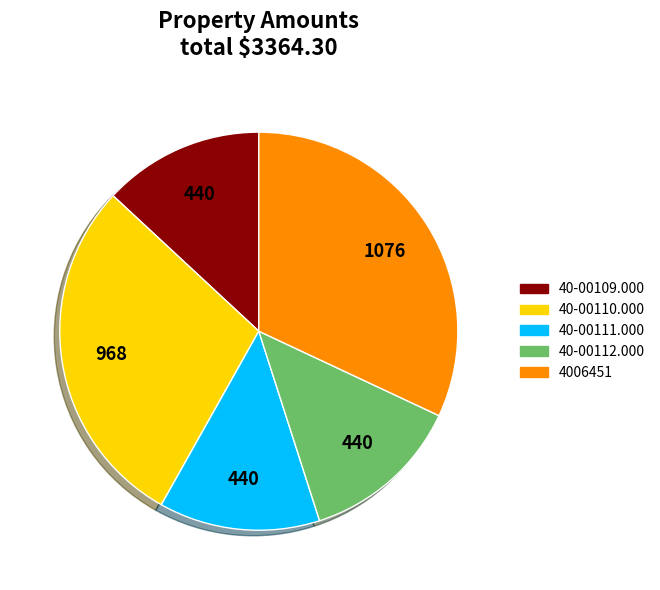

What is the ratio of the value at 40-00112.000 to the value at 40-00109.000?

1.0